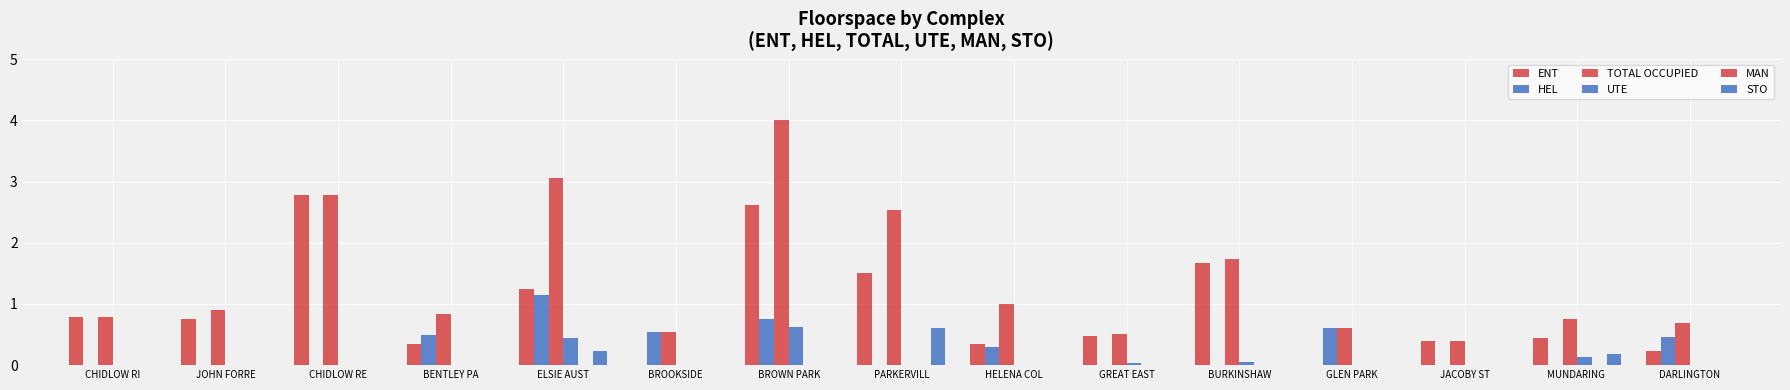

What is the label of the 15th bar from the right?

CHIDLOW RI